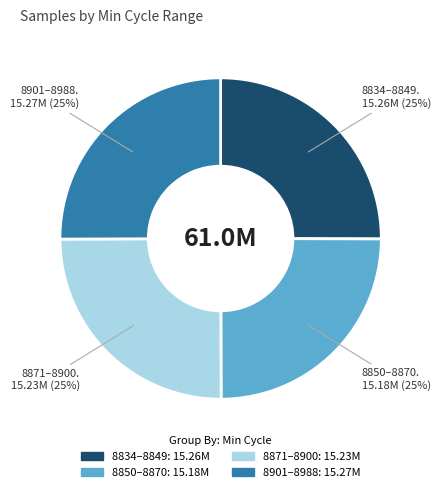

Is there any slice that represents more than half of the pie?

No